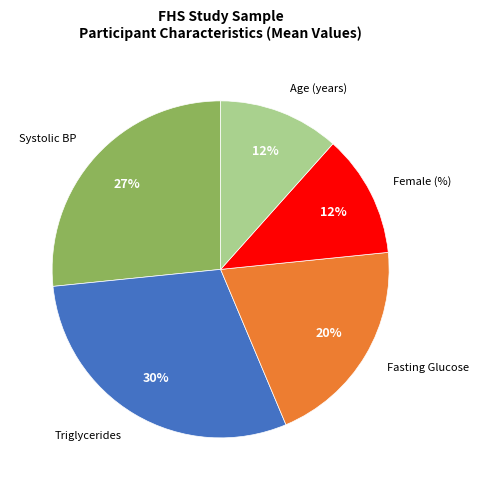

How many slices are in this pie chart?

5